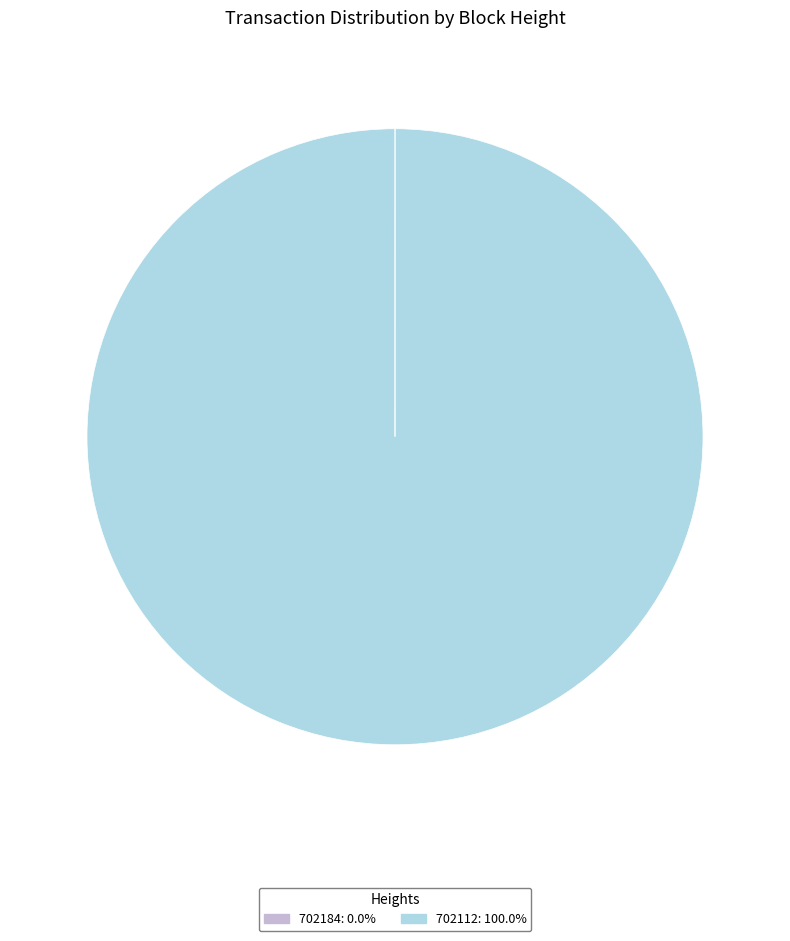

Which category has the biggest portion of the pie?

702112